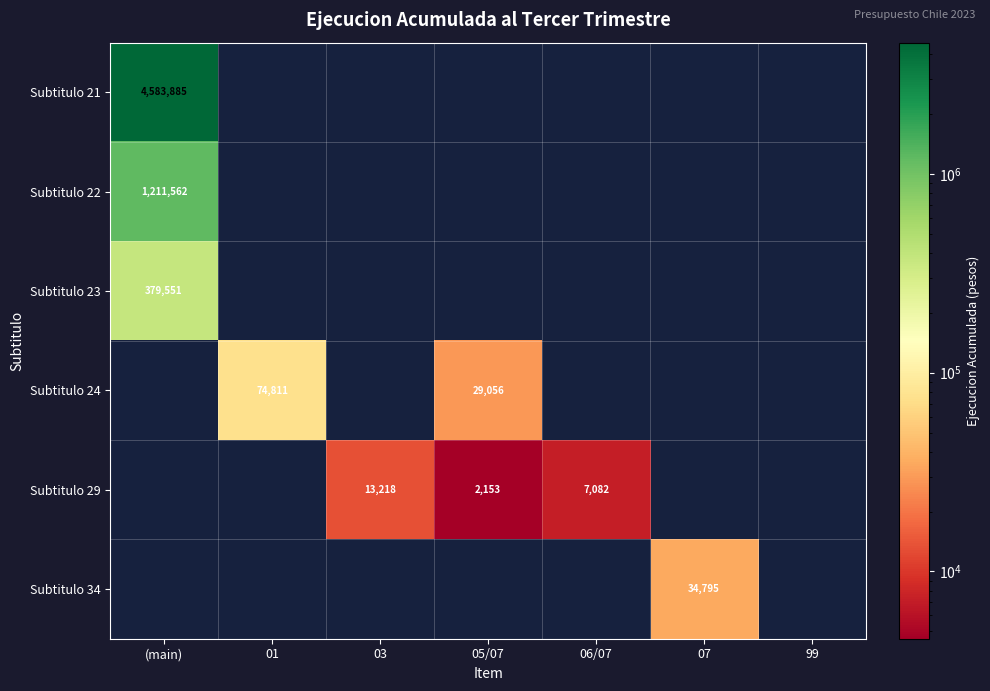

The value of Subtitulo 23 at 99 is 0. True or false?

True